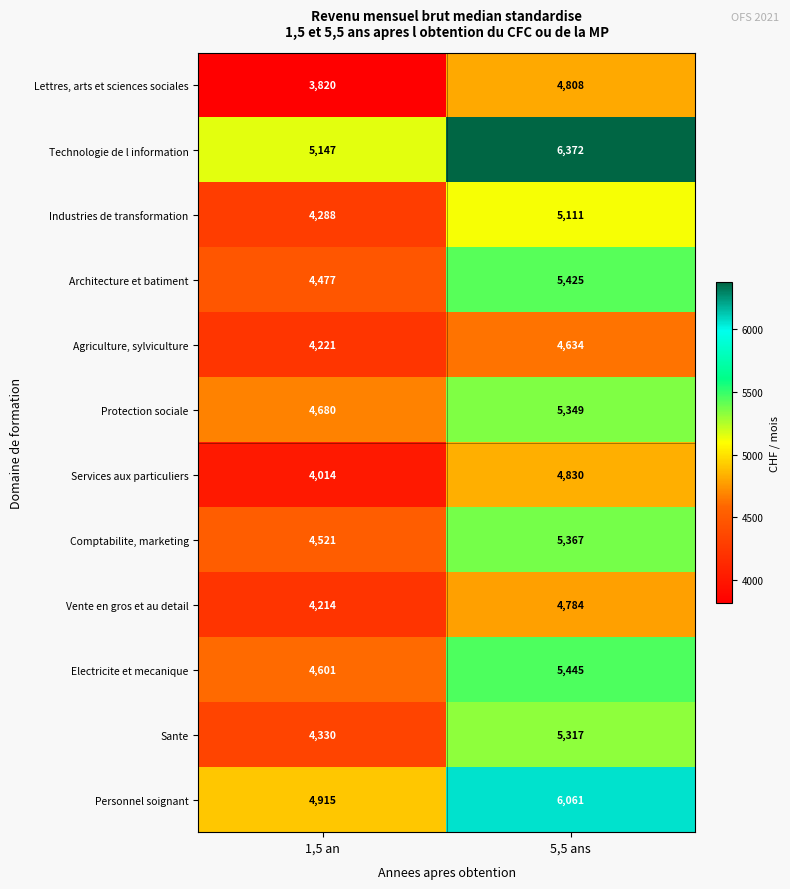

Which series has the widest spread of values?

Technologie de l information